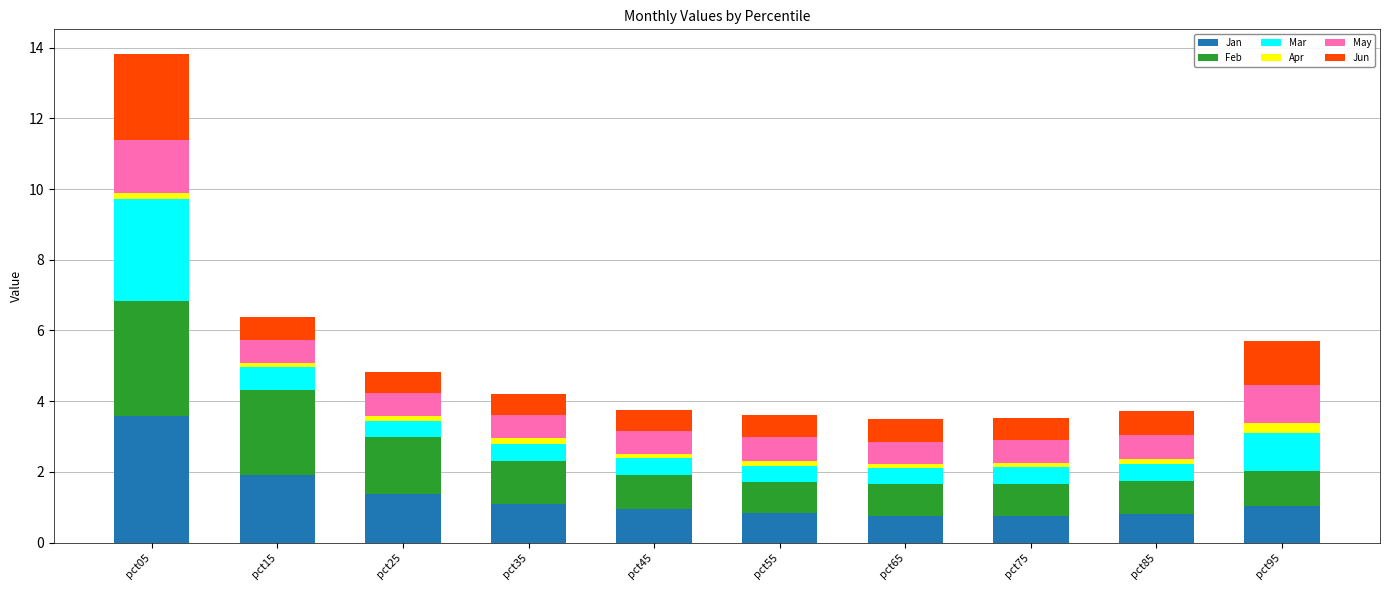

Which category has the highest value in the Jan series?

pct05